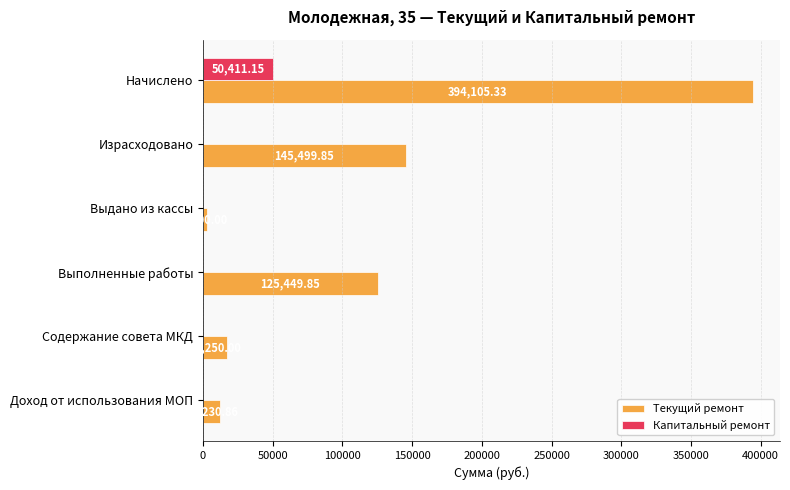

Which series changed the most between Израсходовано and Содержание совета МКД?

Текущий ремонт